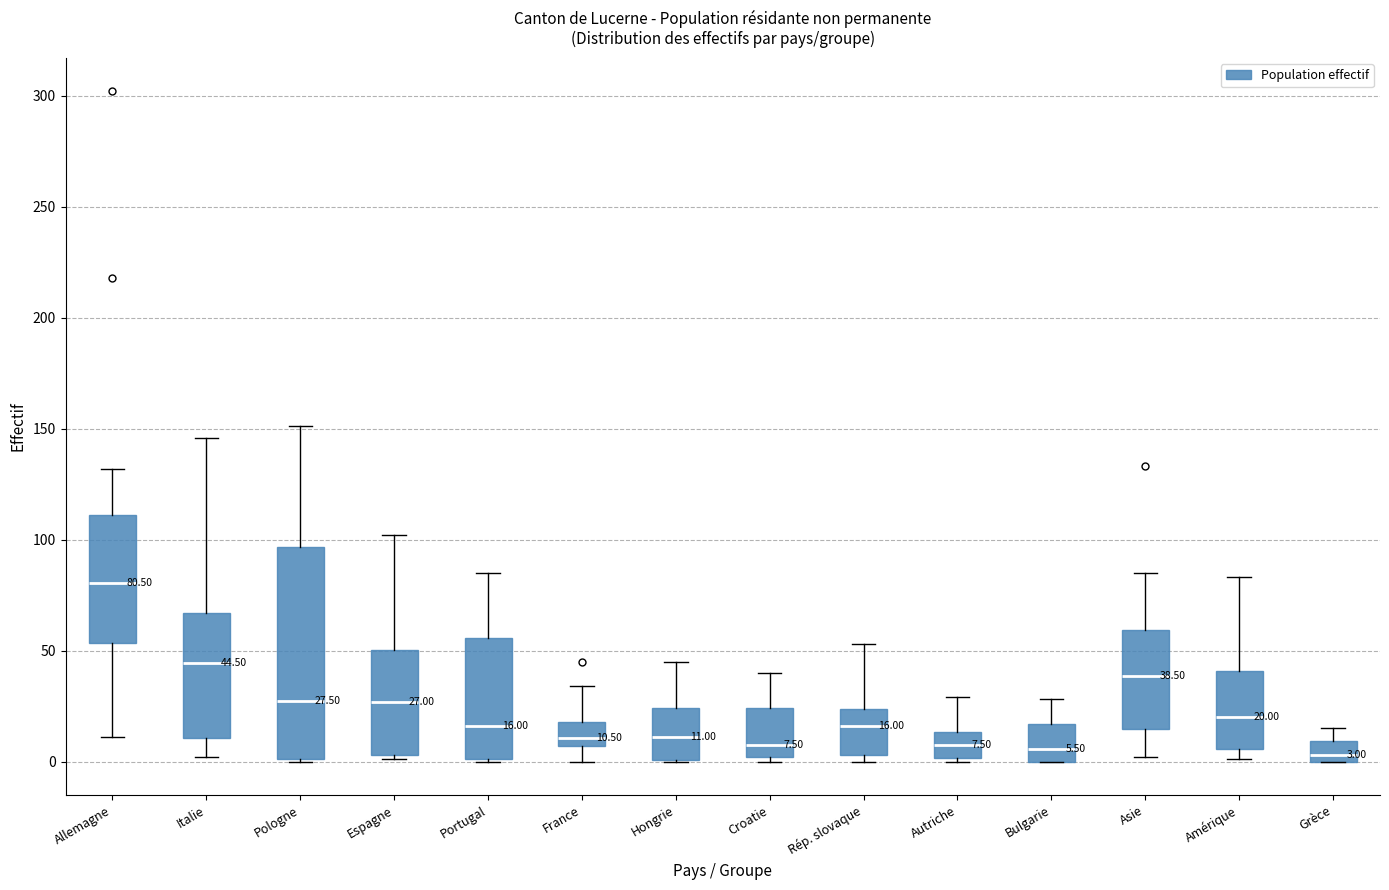

Which box is the tallest, from its lower edge to its upper edge?

Pologne